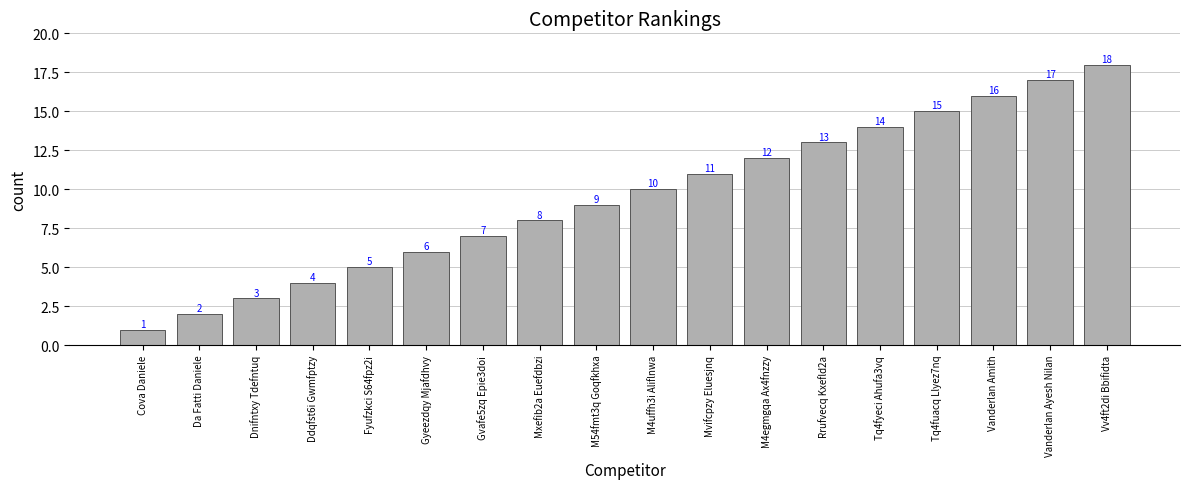

Rank the categories by value from highest to lowest.

Vv4ft2di Bbifidta, Vanderlan Ayesh Nilan, Vanderlan Amith, Tq4fuacq Llyez7nq, Tq4fyeci Ahufa3vq, Rrufvecq Kxefld2a, M4egmgqa Ax4fnzzy, Mvifcpzy Eluesjnq, M4uffh3i Aliflnwa, M54fmt3q Goqfkhxa, Mxefib2a Euefdbzi, Gvafe5zq Epie3doi, Gyeezdqy Mjafdhvy, Fyufzkci S64fpz2i, Ddqfst6i Gwmfptzy, Dnifntxy Tdefntuq, Da Fatti Daniele, Cova Daniele